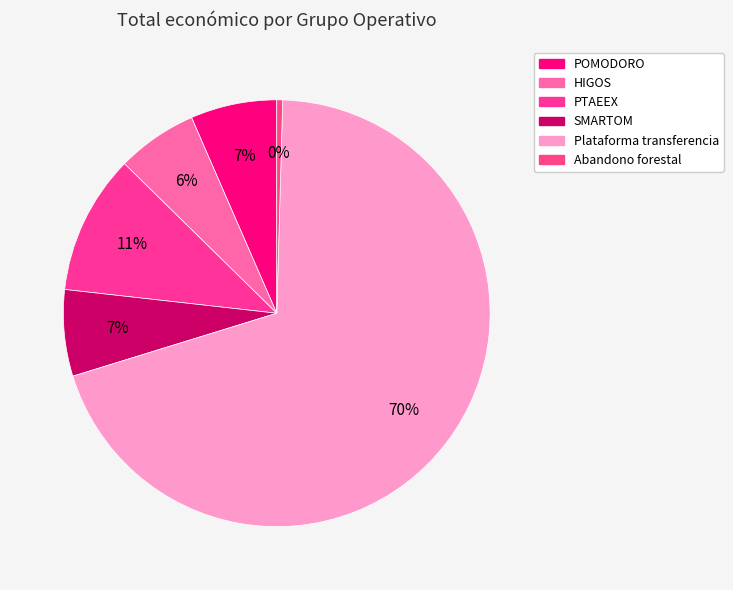

True or false: Abandono forestal accounts for 0% of the total.

True